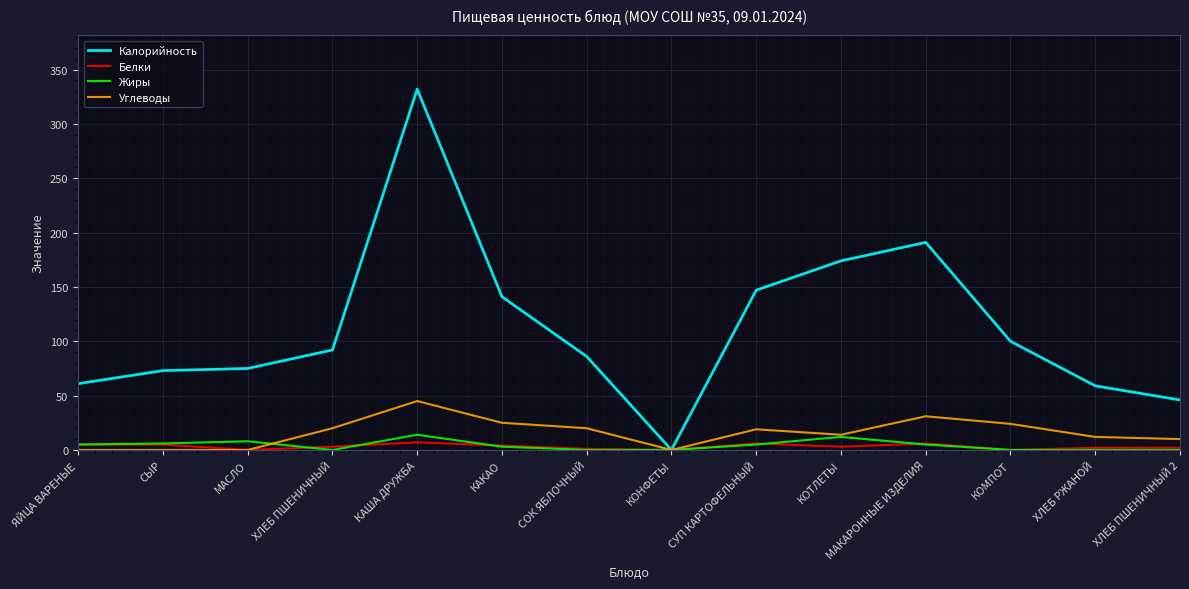

True or false: Углеводы has a value of 41 at КАКАО.

False